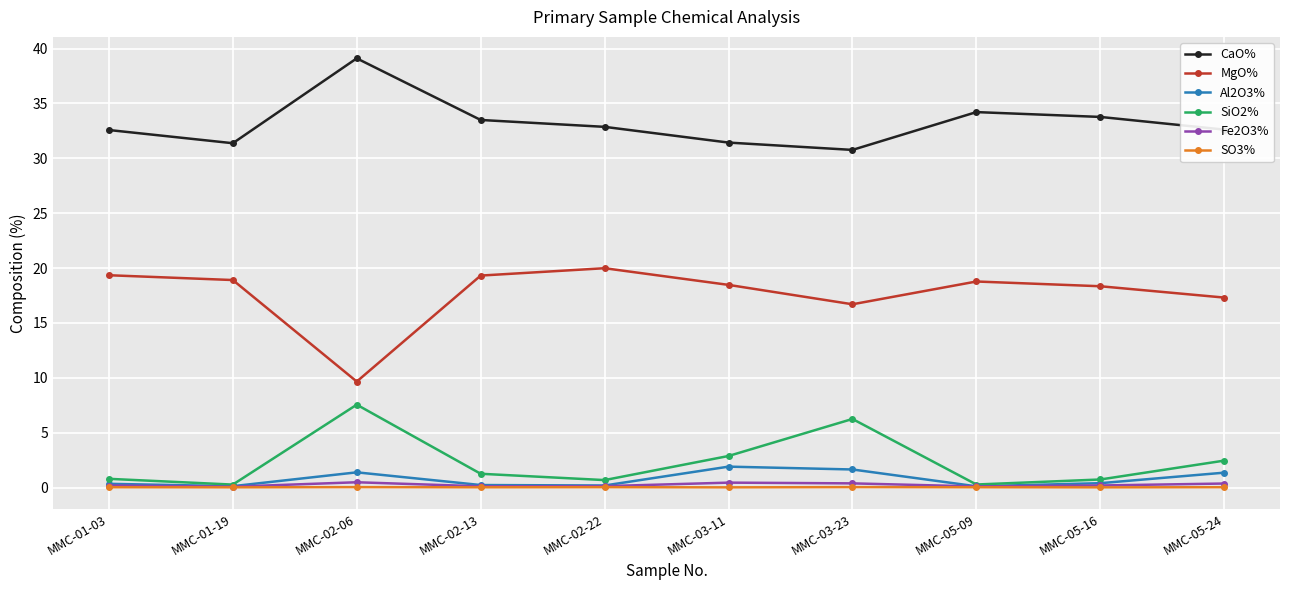

At which category does the chart reach its peak across all series?

MMC-02-06